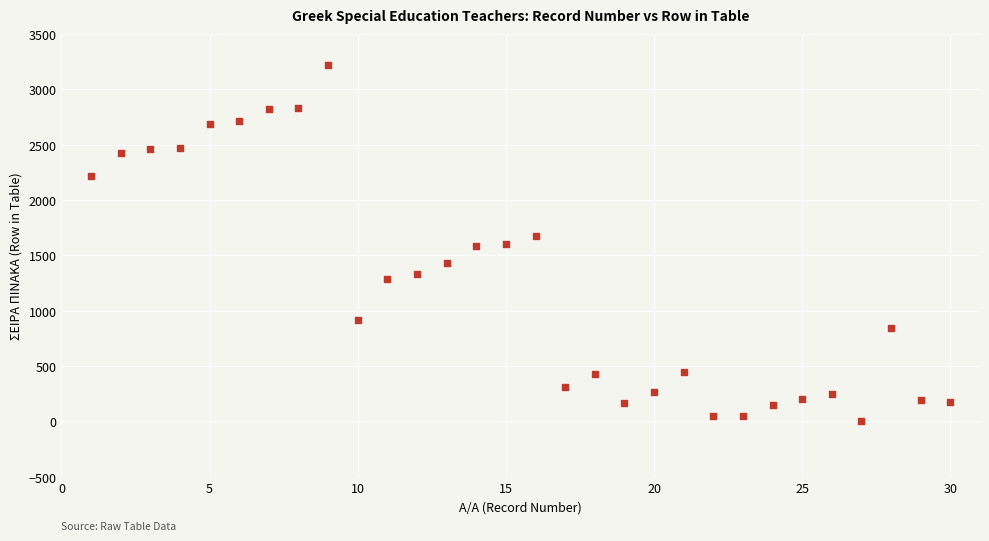

What is the range of X values (max minus min)?

29